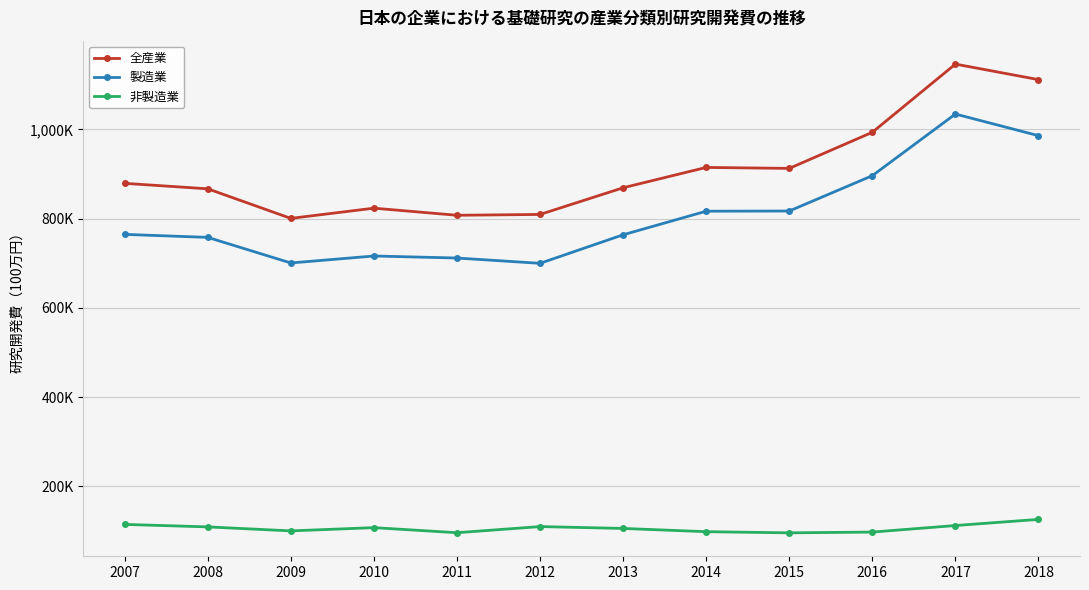

What is the difference between the 全産業 values at 2011 and 2012?

1855